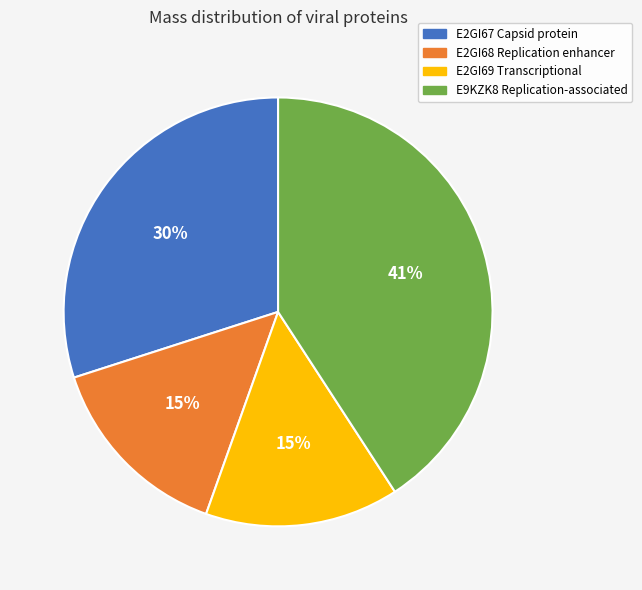

How many segments does this pie chart have?

4